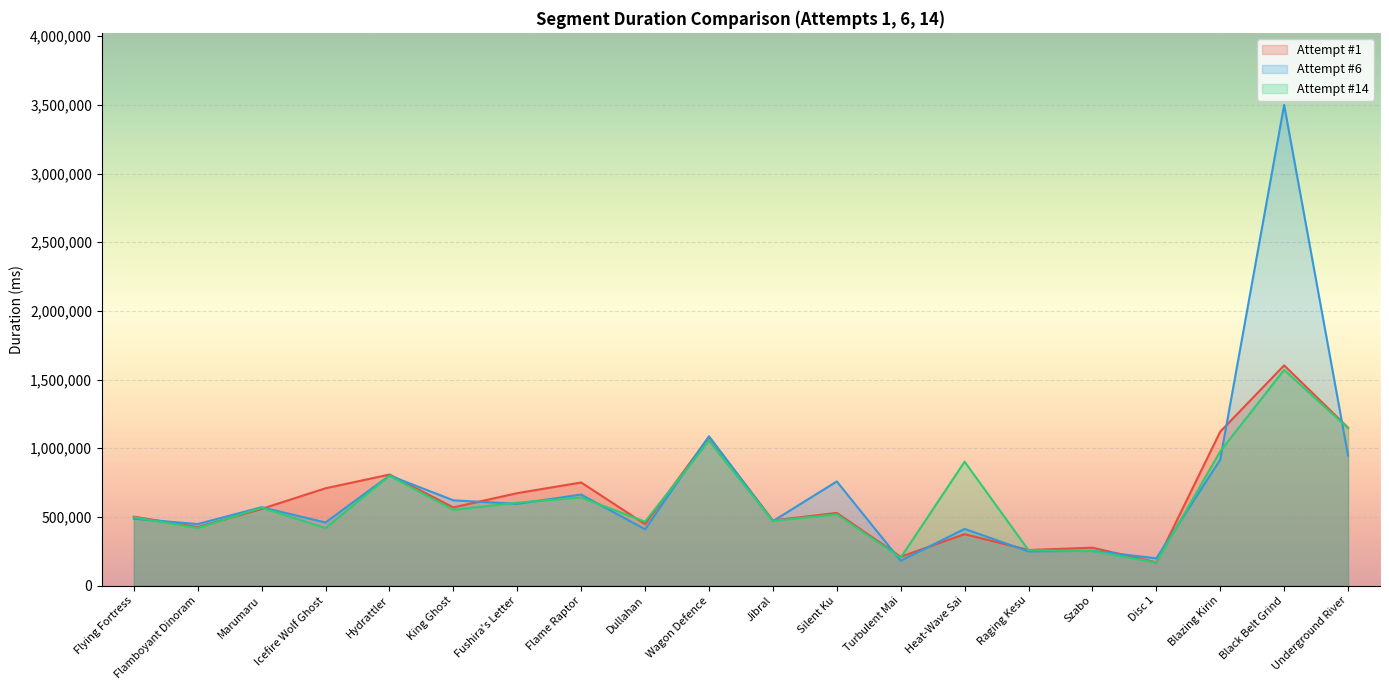

What is the sum of all Attempt #1 values?

12685183